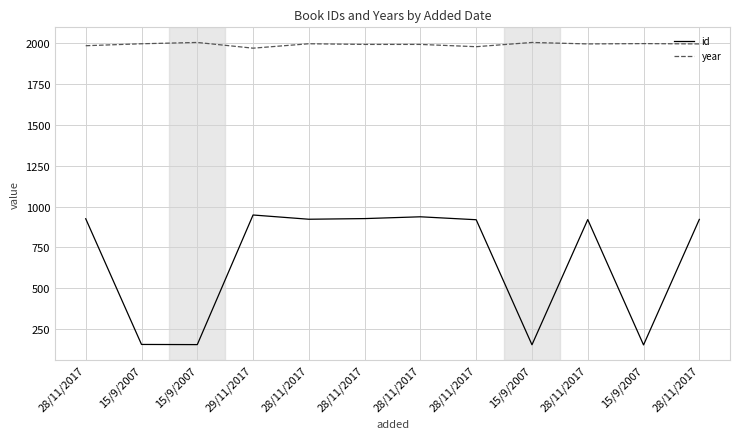

What is the smallest value displayed?

152